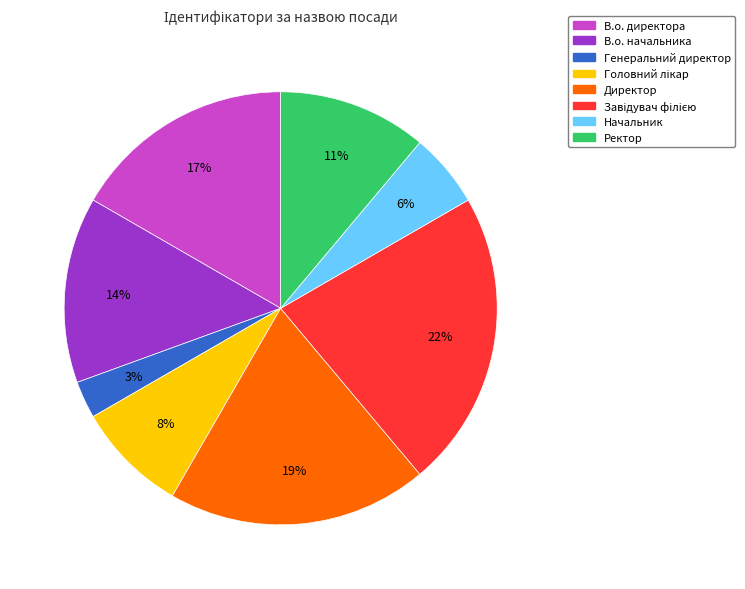

Which has a higher value, В.о. директора or Генеральний директор?

В.о. директора